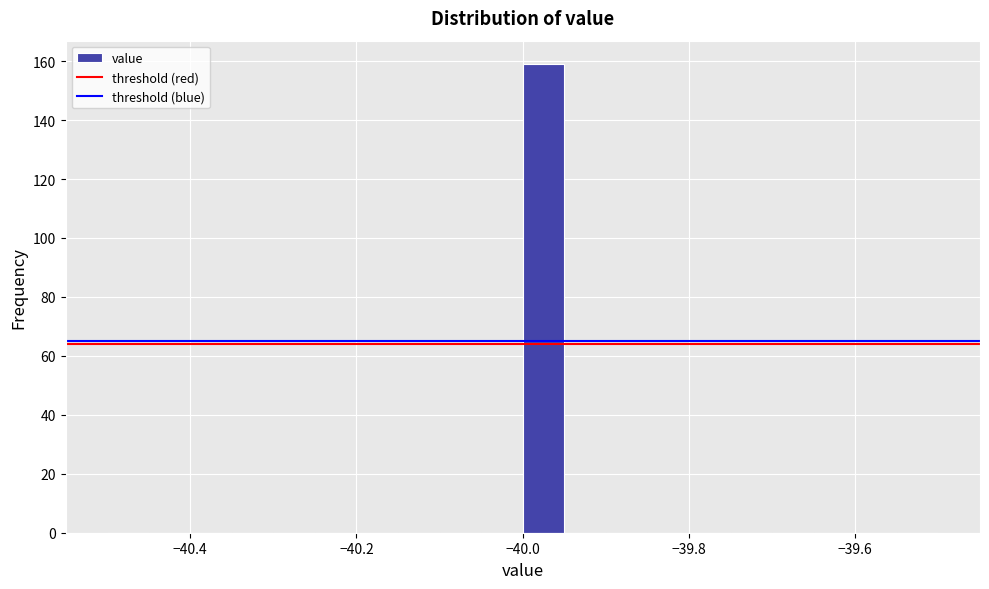

Read against the x-axis, roughly where is the centre of the tallest bar?

-39.98